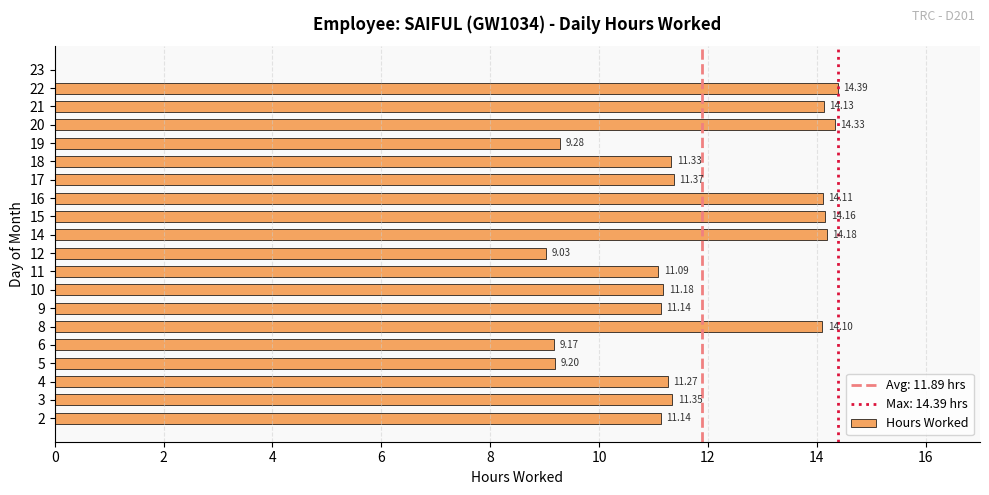

What is the ratio of the value at 8 to the value at 3?

1.2